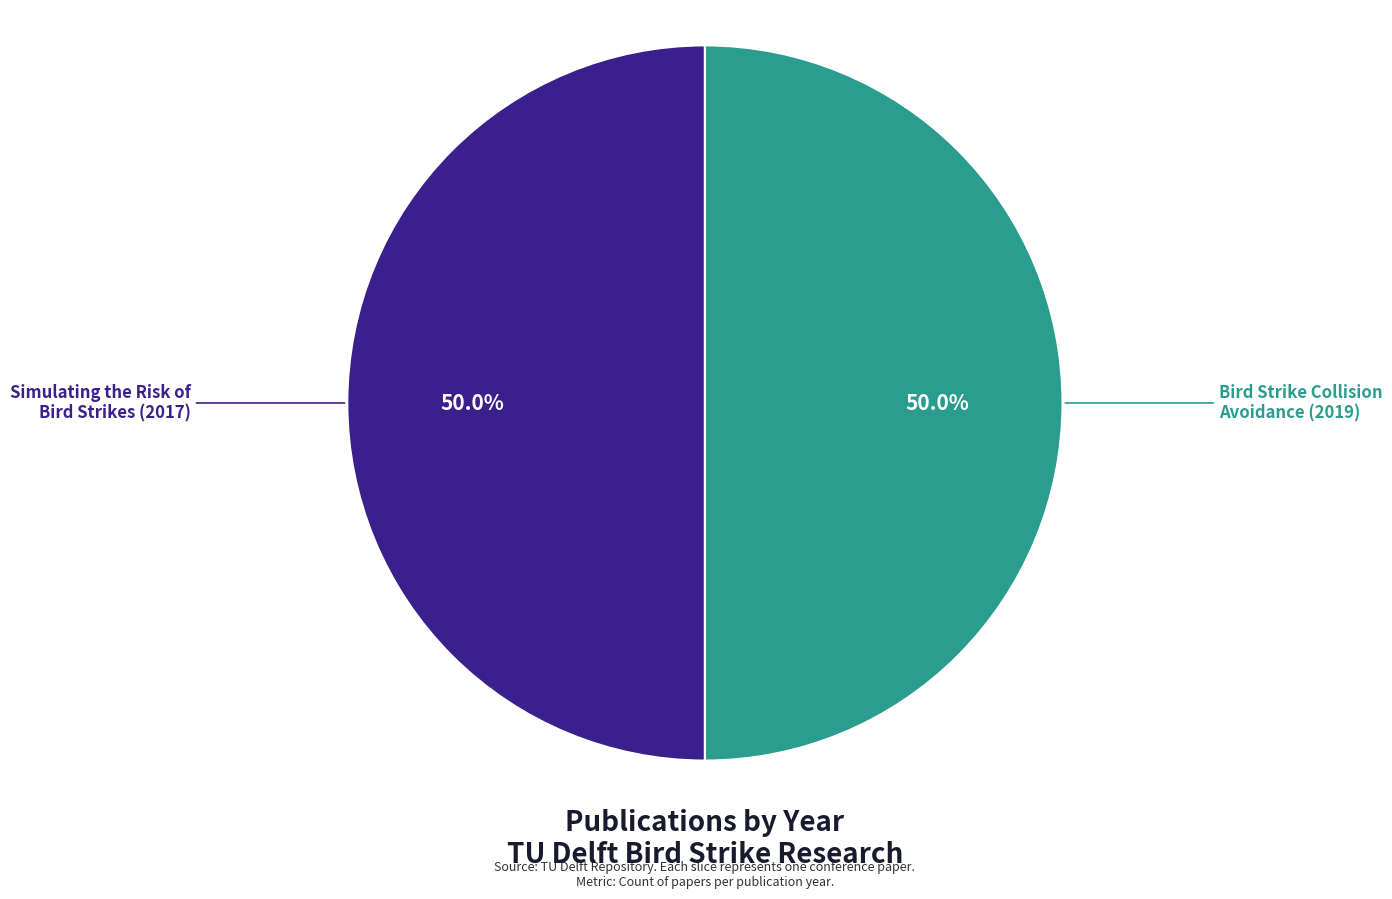

Is it true that Bird Strike Collision Avoidance (2019) is 50% of the pie?

True